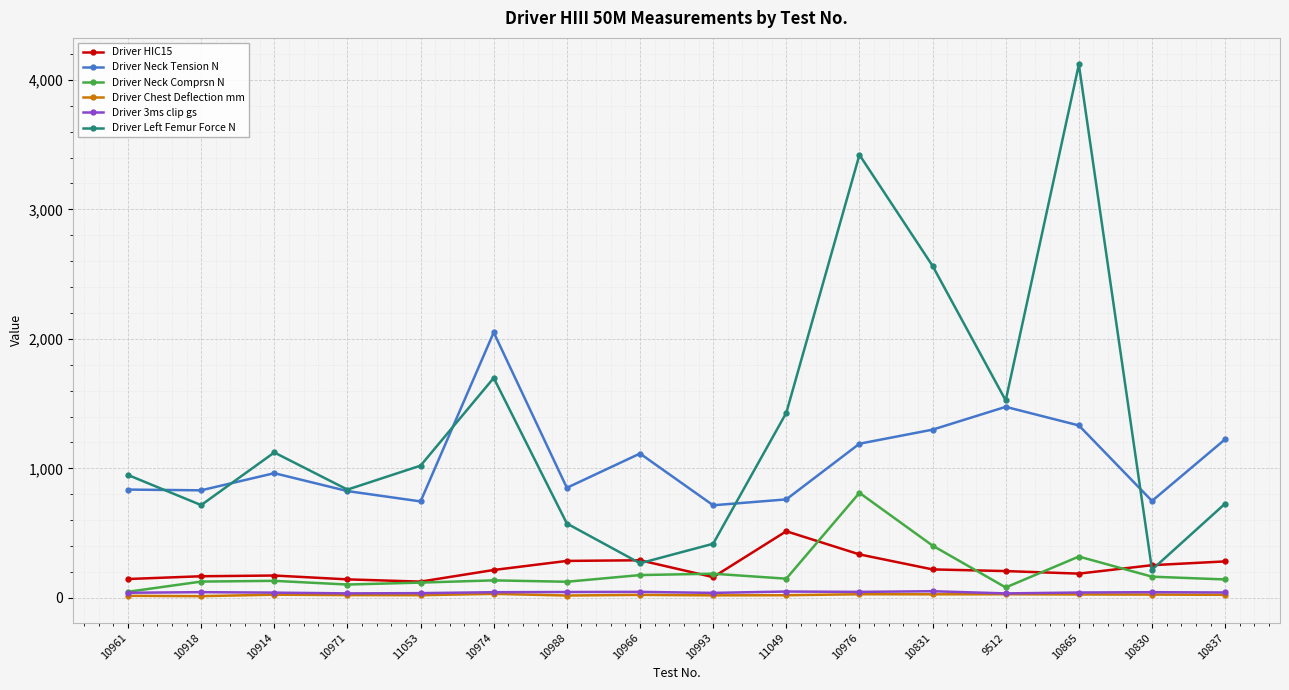

Where is the first local minimum for Driver Left Femur Force N?

10918